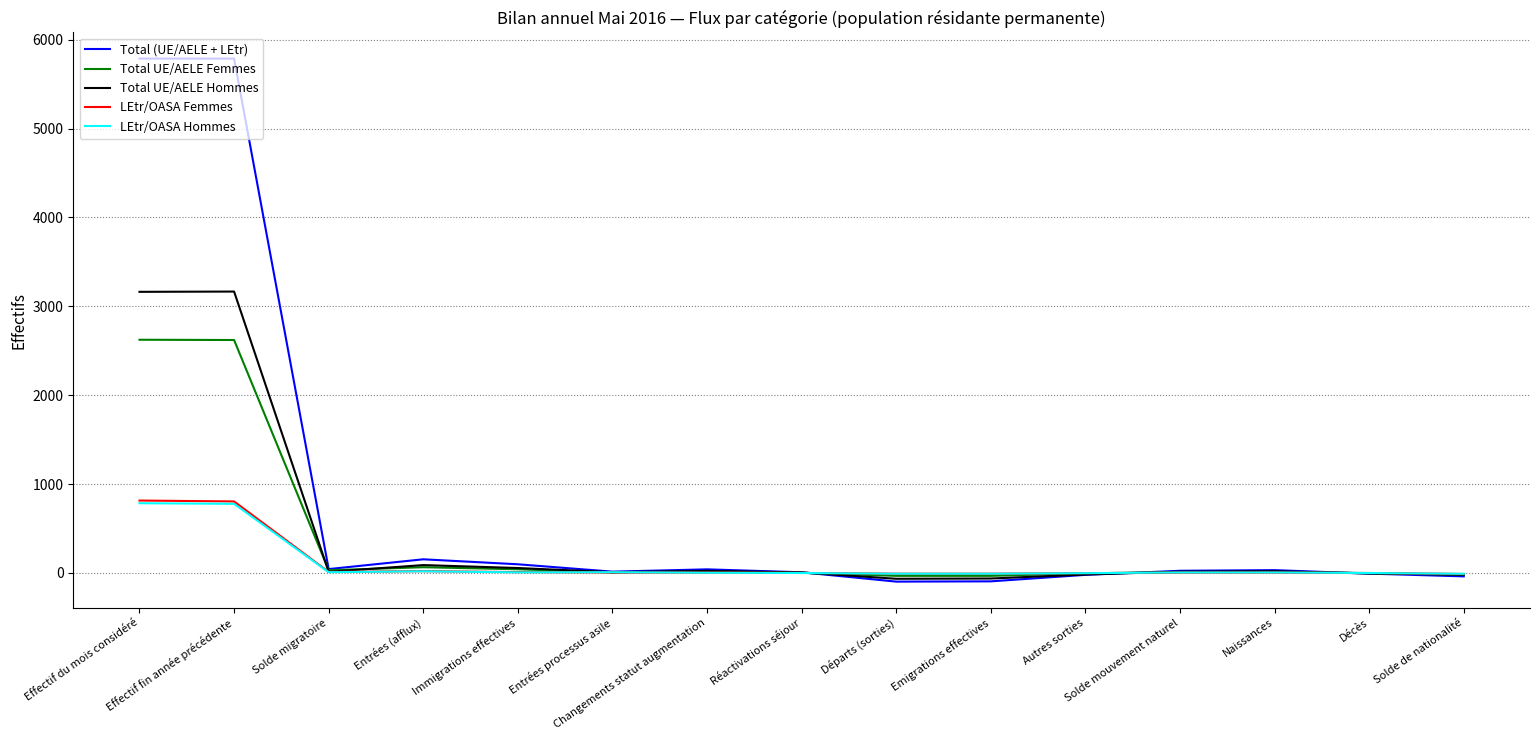

Which series has the largest range (max minus min)?

Total (UE/AELE + LEtr)